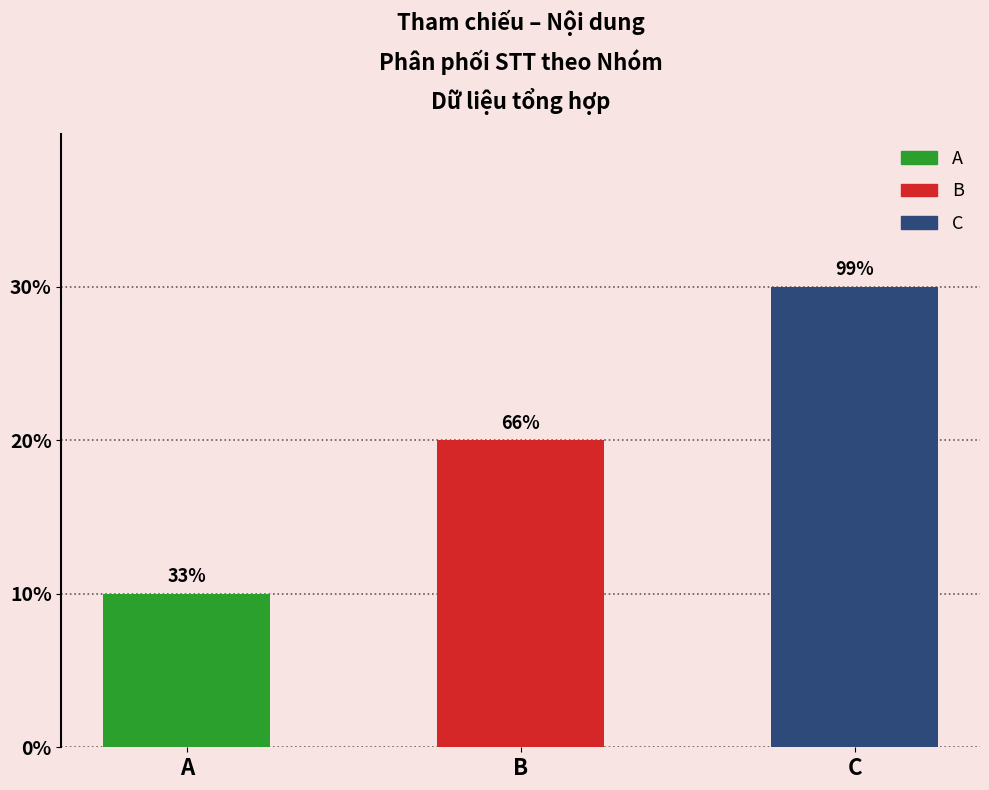

Rank the categories by value from highest to lowest.

C, B, A